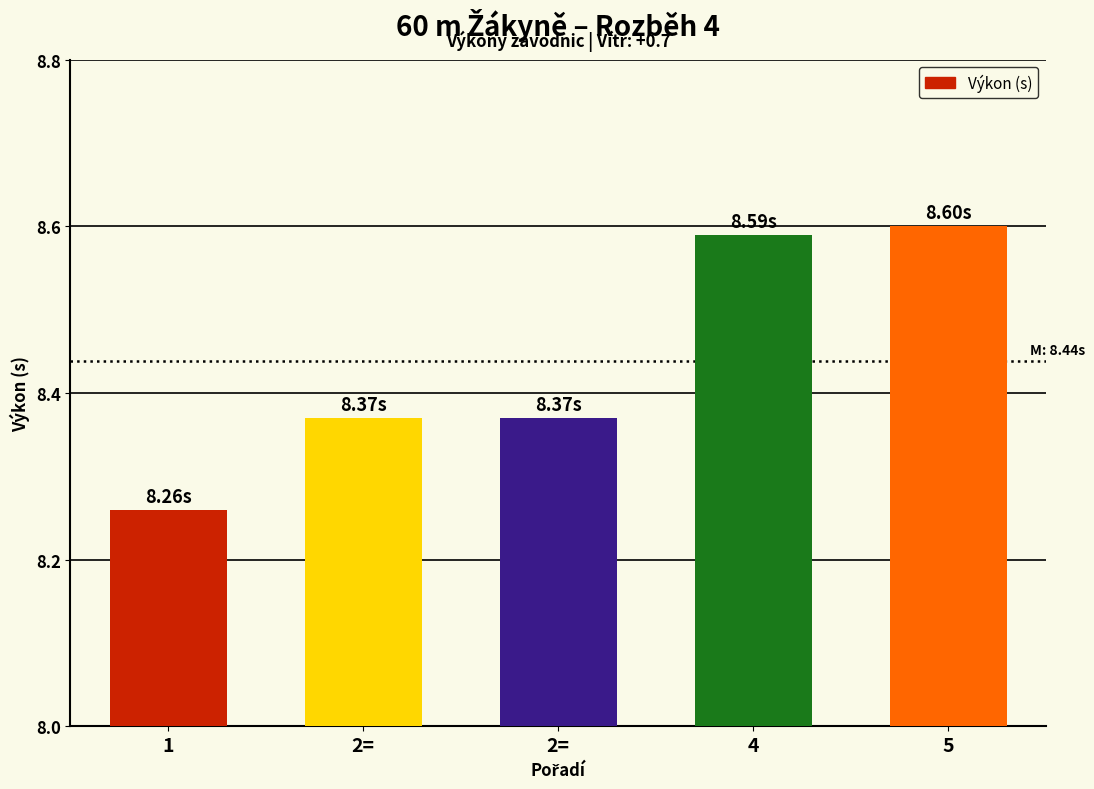

Is it true that the value at 5 is 8.6?

True